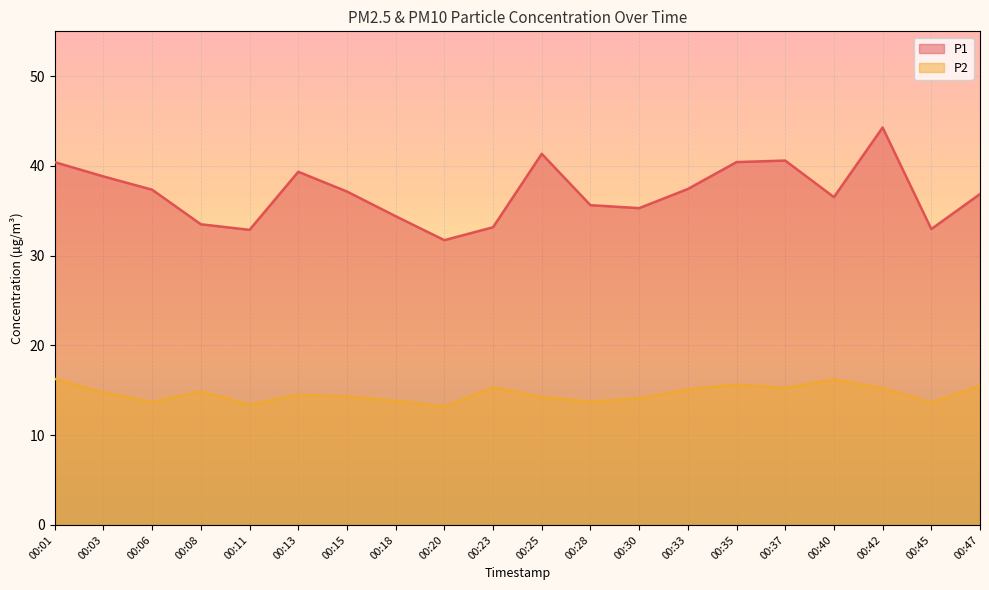

At which label does P1 reach its minimum?

00:20